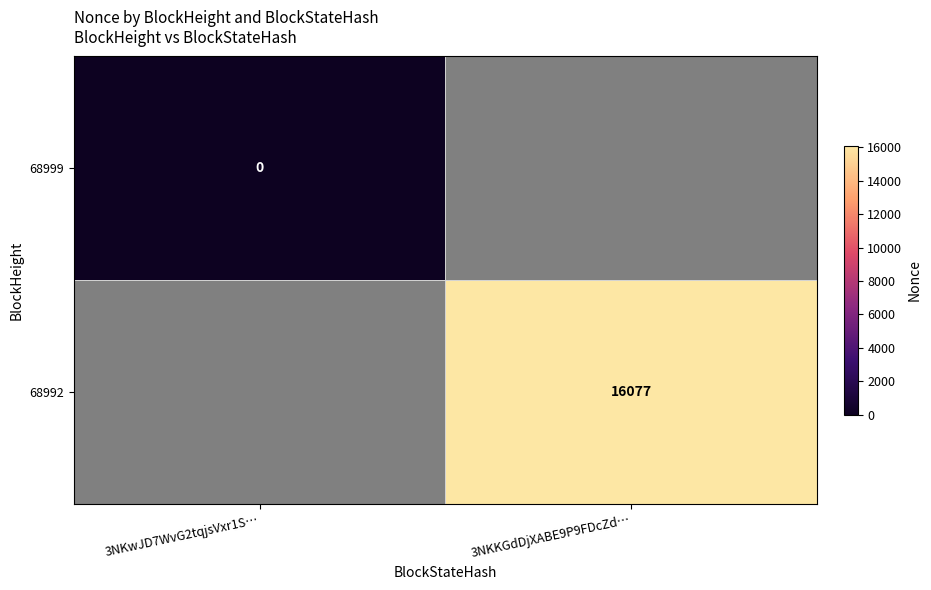

Is the value of 68999 at 3NKwJD7WvG2tqjsVxr1S… greater than the value of 68992 at 3NKKGdDjXABE9P9FDcZd…?

No